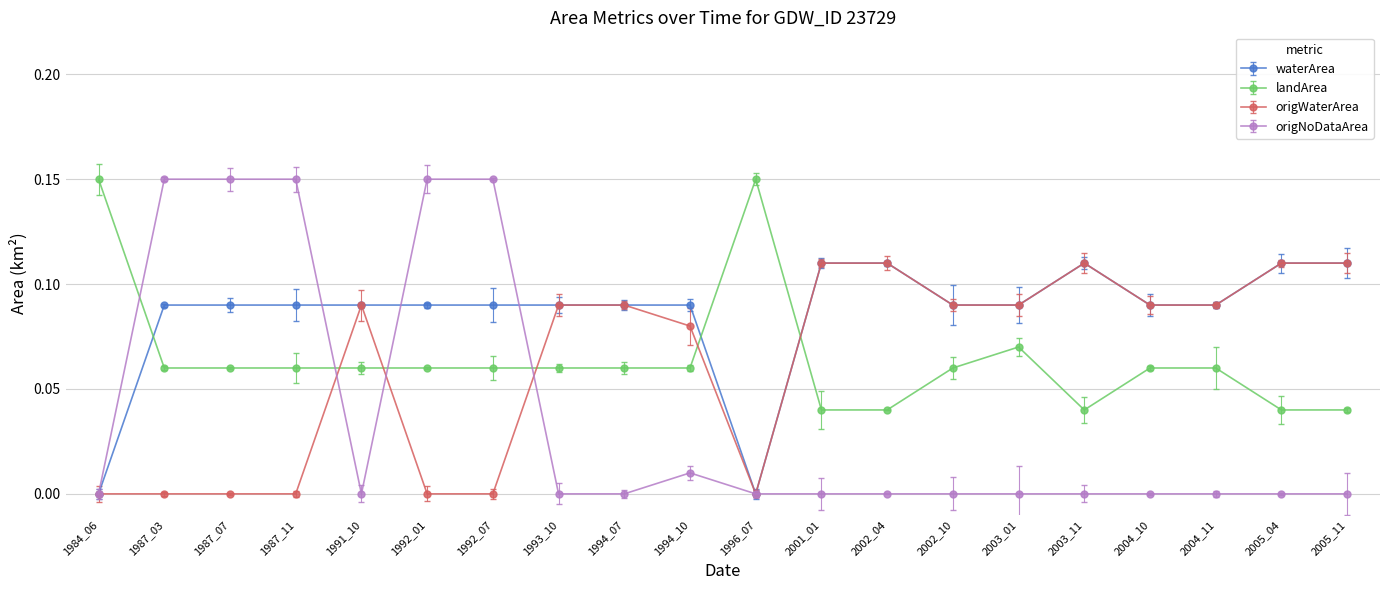

Is the value of waterArea at 1987_07 greater than the value of origNoDataArea at 2002_10?

Yes